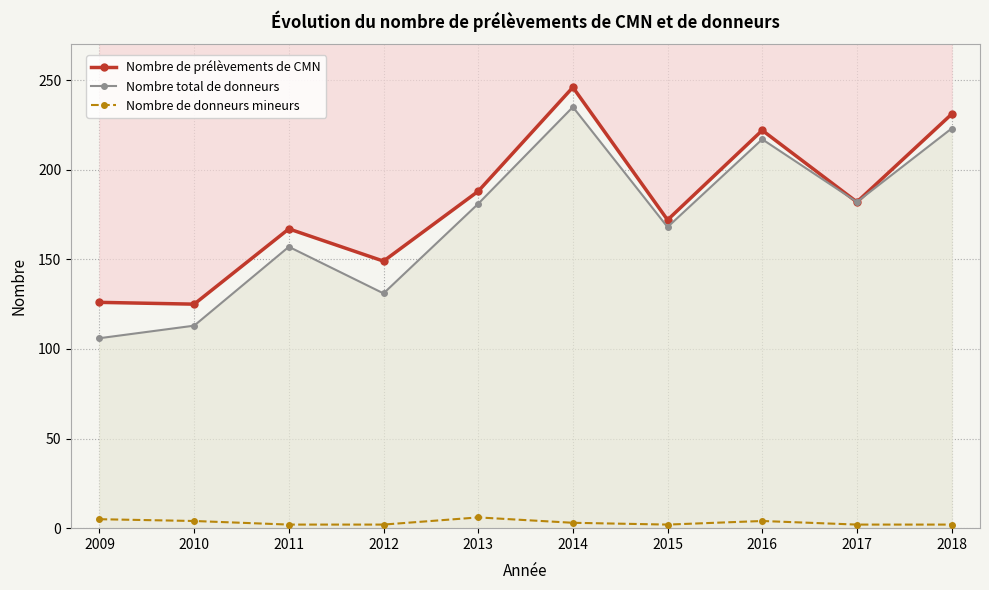

What is the maximum value shown in the chart?

246